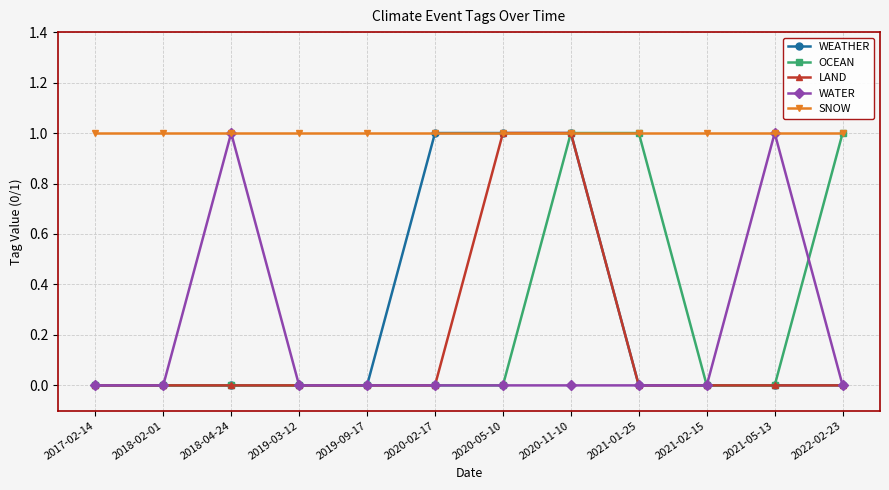

What are all the series names shown in the legend?

WEATHER, OCEAN, LAND, WATER, SNOW